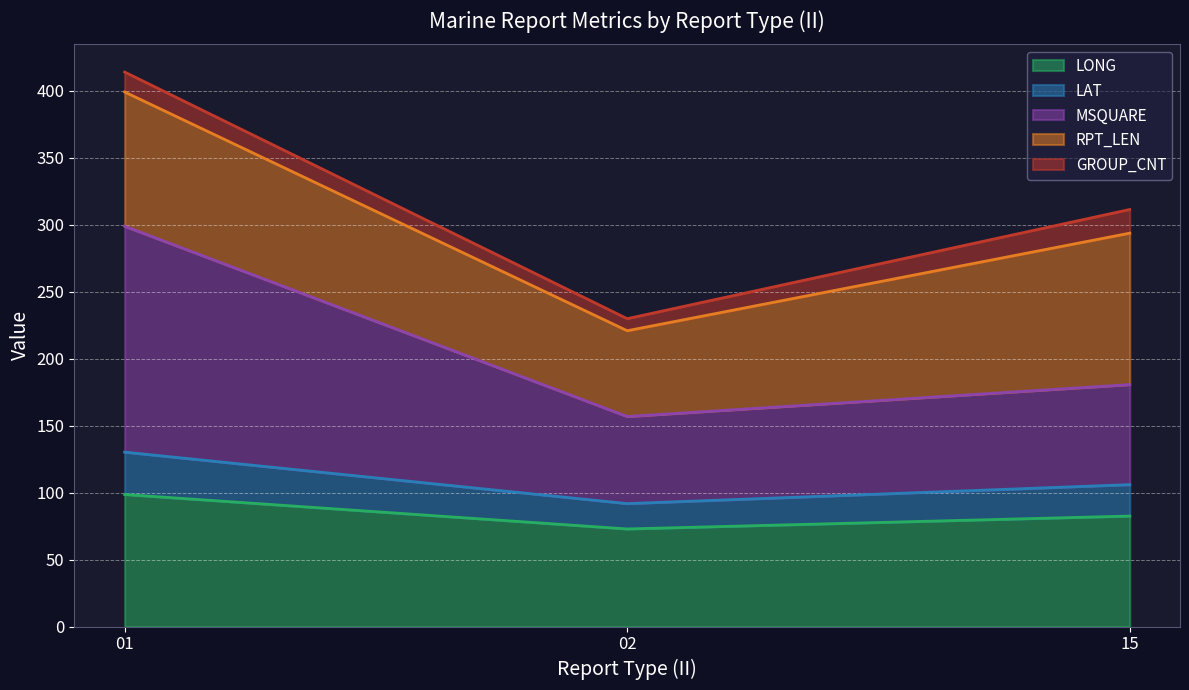

Is it true that LONG equals 35.3 at 15?

False